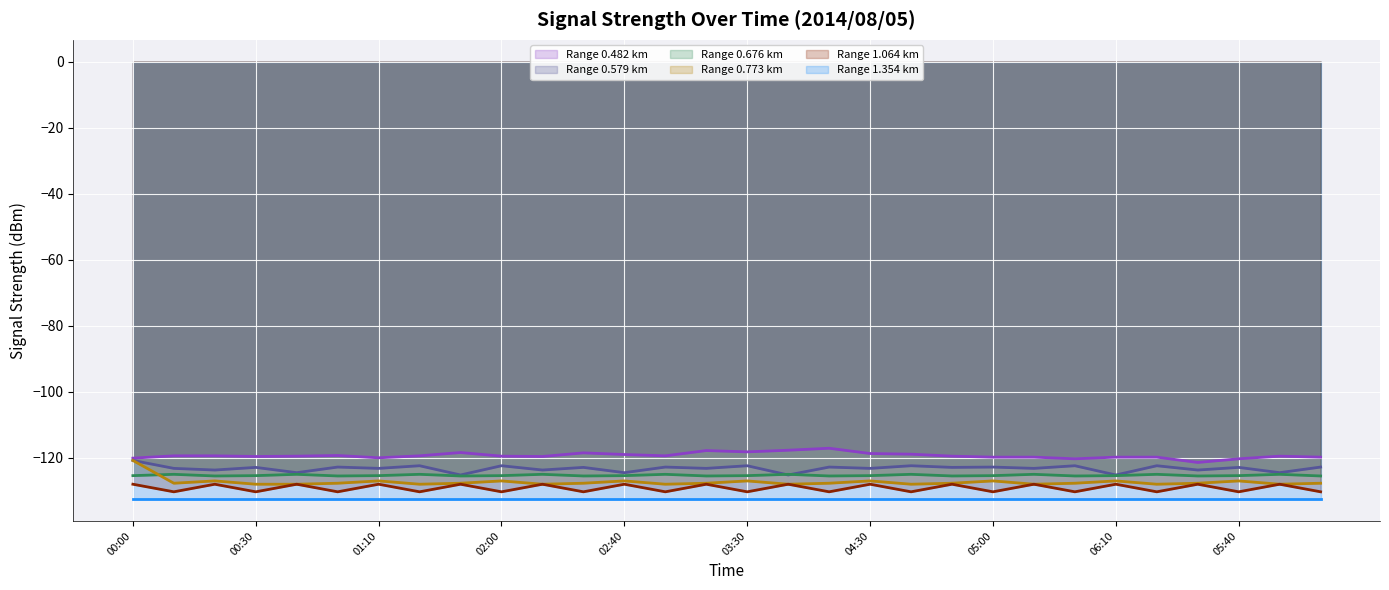

How many lines are shown in the chart?

6